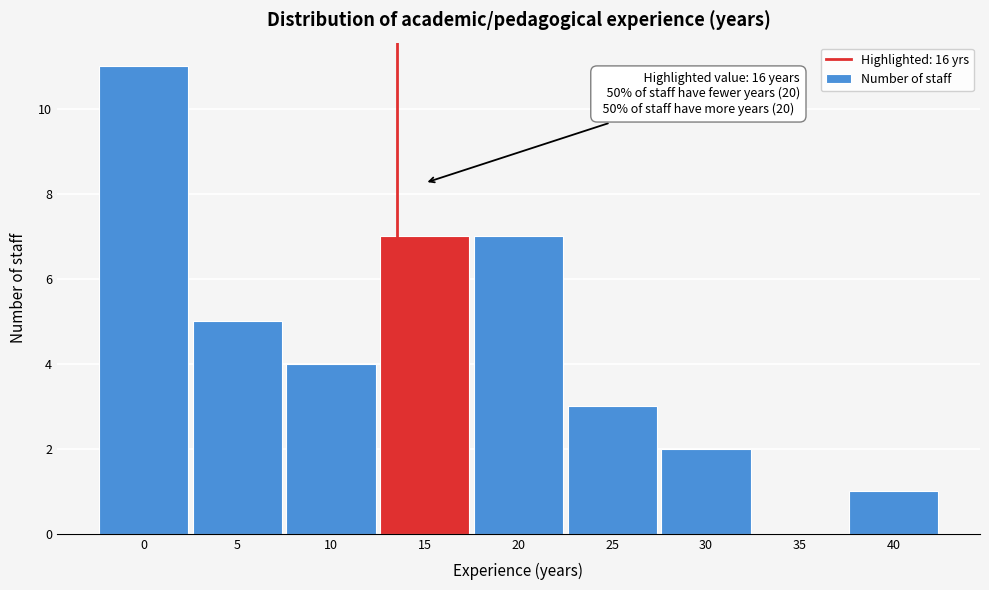

Reading right to left, what are all the values shown in this chart?

40=1	35=0	30=2	25=3	20=7	15=7	10=4	5=5	0=11